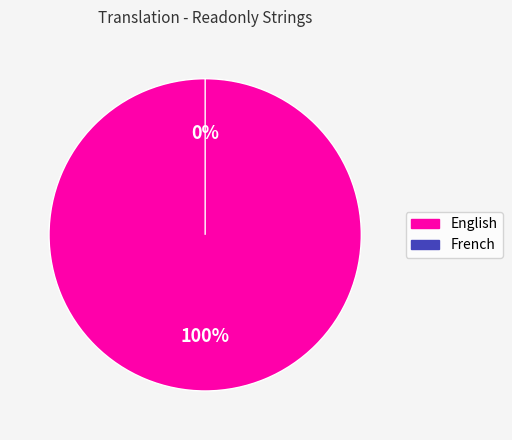

Which has a higher value, French or English?

English